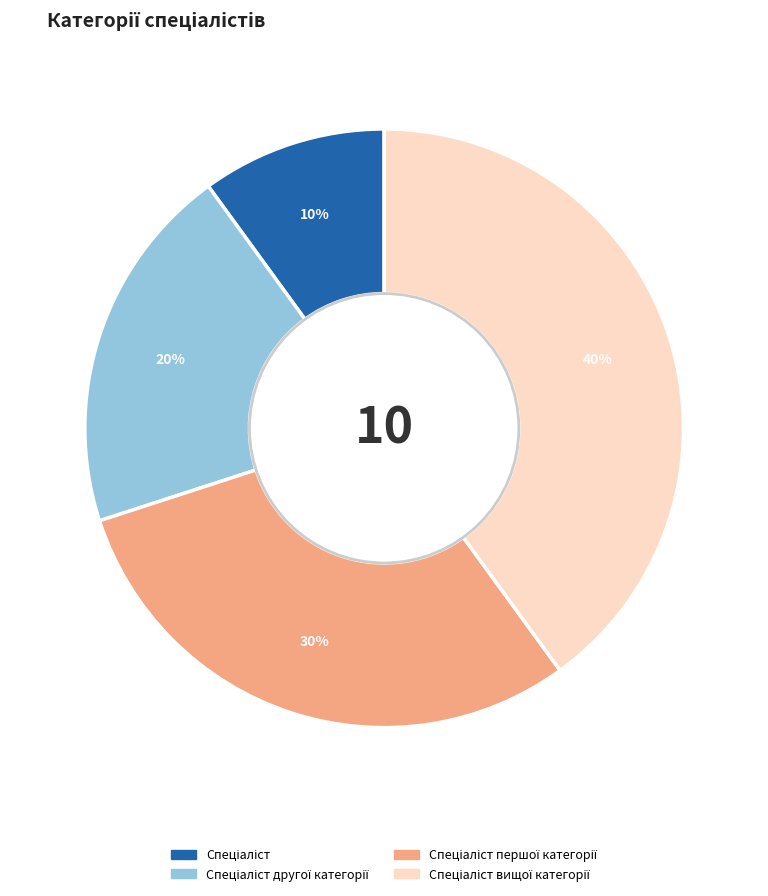

To the nearest percent, what is the average slice percentage?

25%